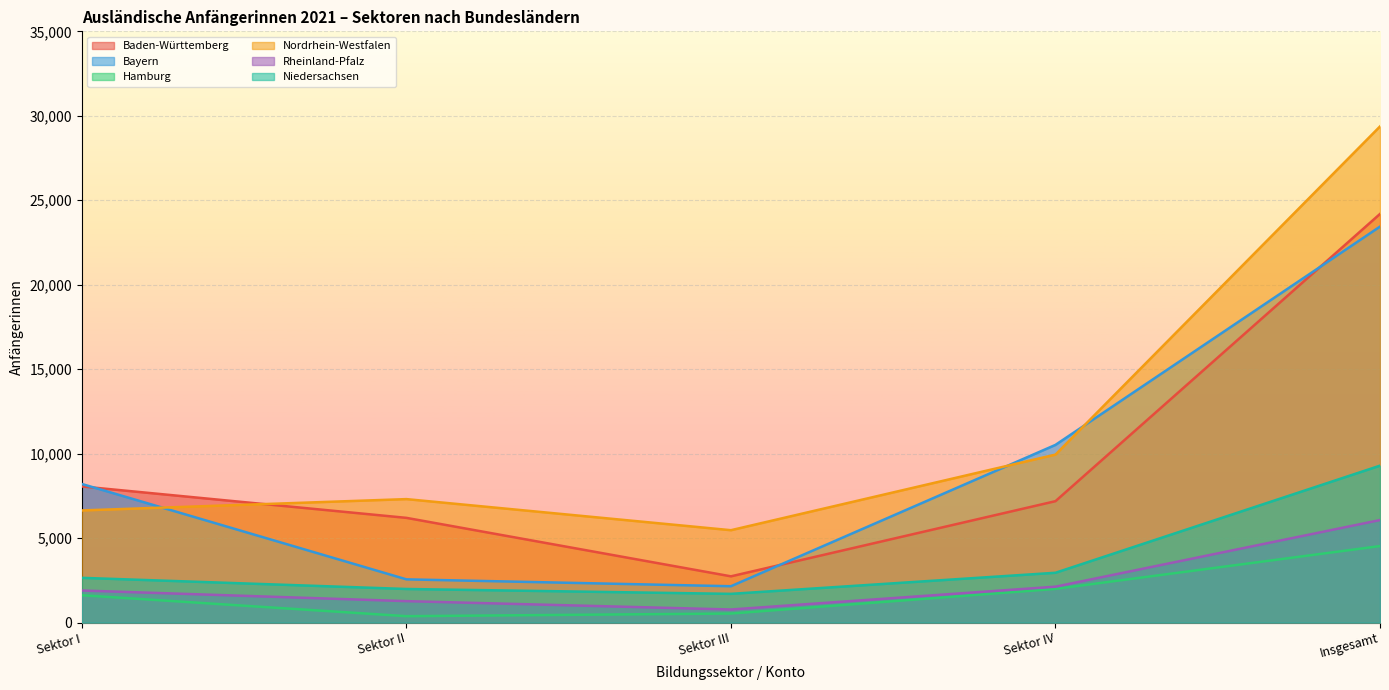

What are all the series names shown in the legend?

Baden-Württemberg, Bayern, Hamburg, Nordrhein-Westfalen, Rheinland-Pfalz, Niedersachsen